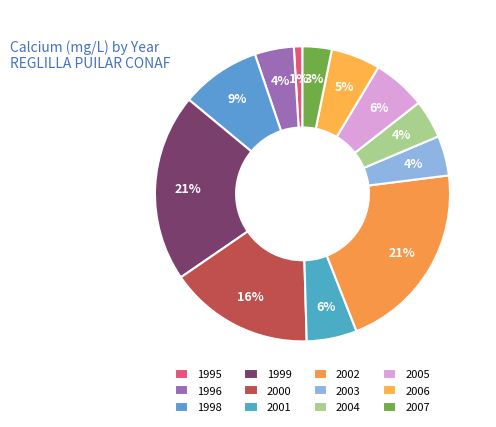

How many slices are in this pie chart?

12